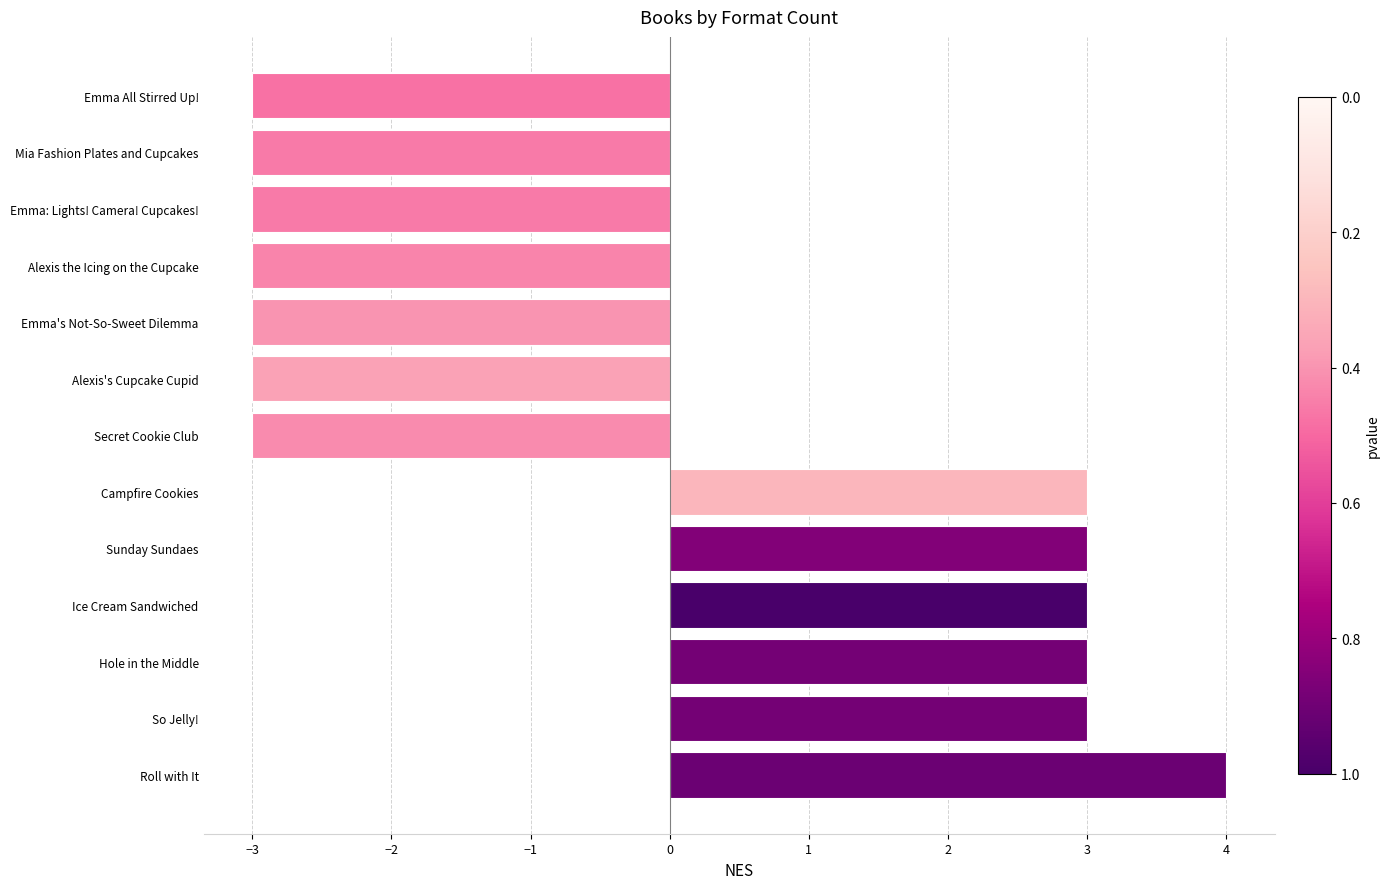

Count the values in the range -3 to 3.

12